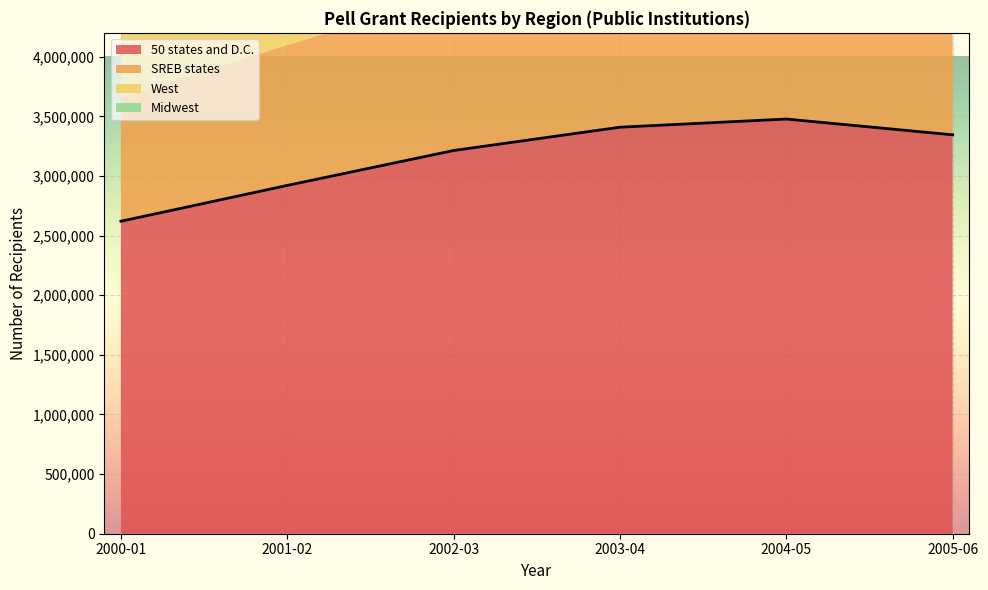

Reading right to left, extract all data points from this chart.

50 states and D.C.: 3344910	3477323	3408807	3213327	2920697	2620148
SREB states: 1382040	1443478	1414282	1310163	1177655	1039493
West: 779220	809309	793334	760513	701747	634556
Midwest: 722327	747236	734085	687927	622031	553554